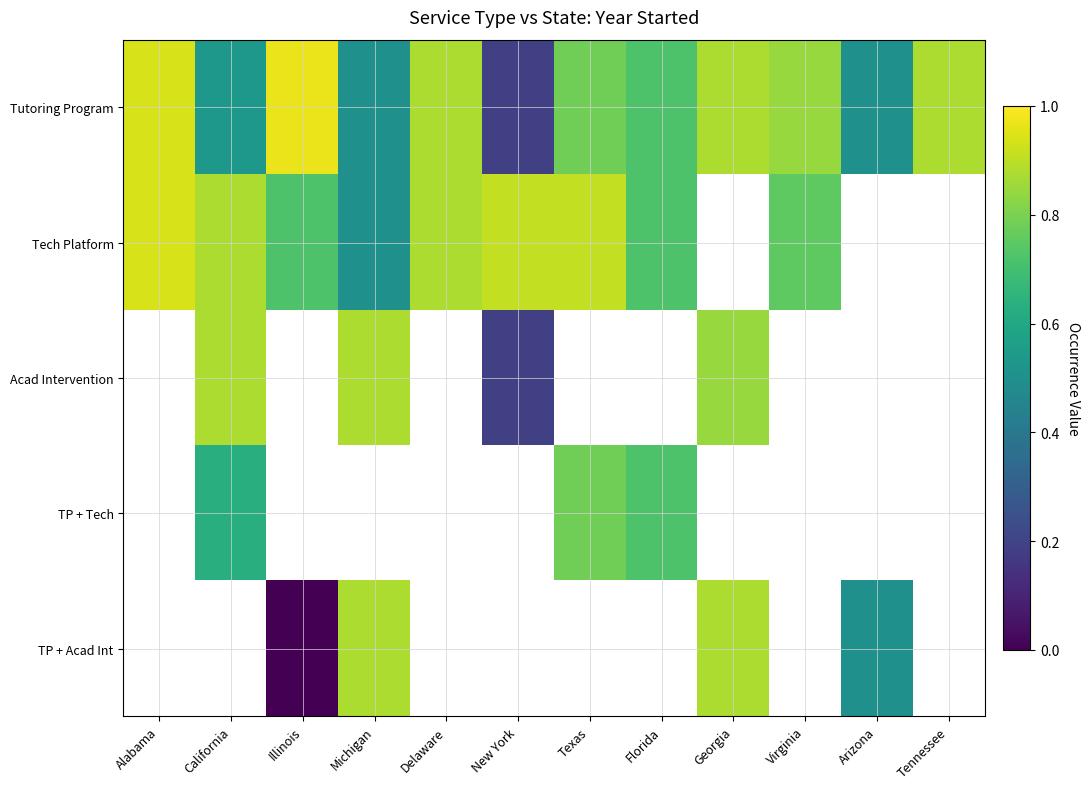

Which series changed the most between Georgia and Tennessee?

Tutoring Program